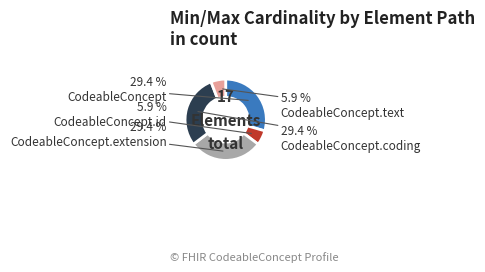

How many segments does this pie chart have?

5